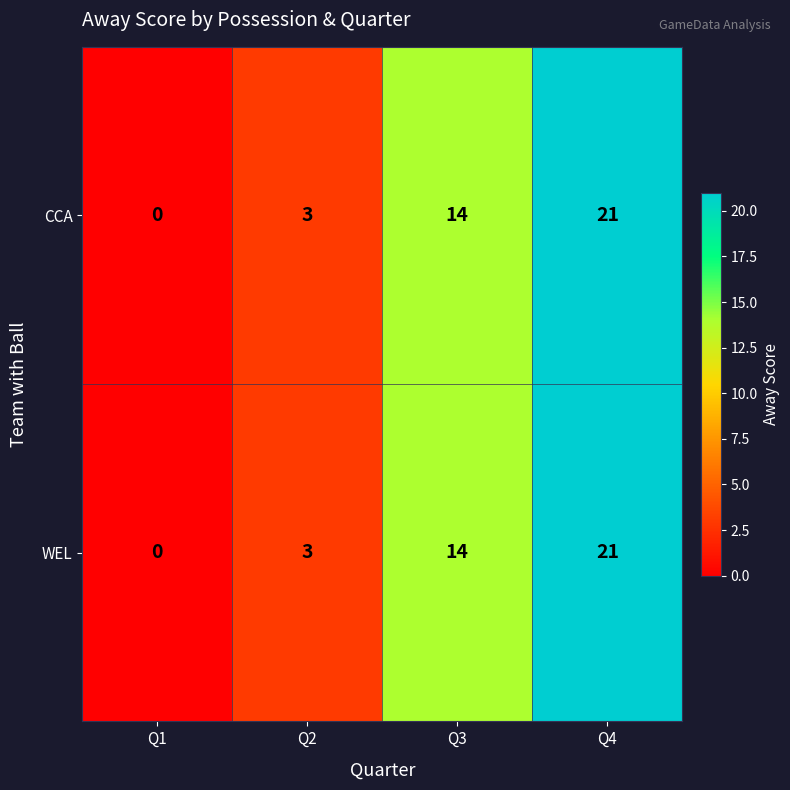

What is the difference between the maximum and minimum values in the CCA series?

21